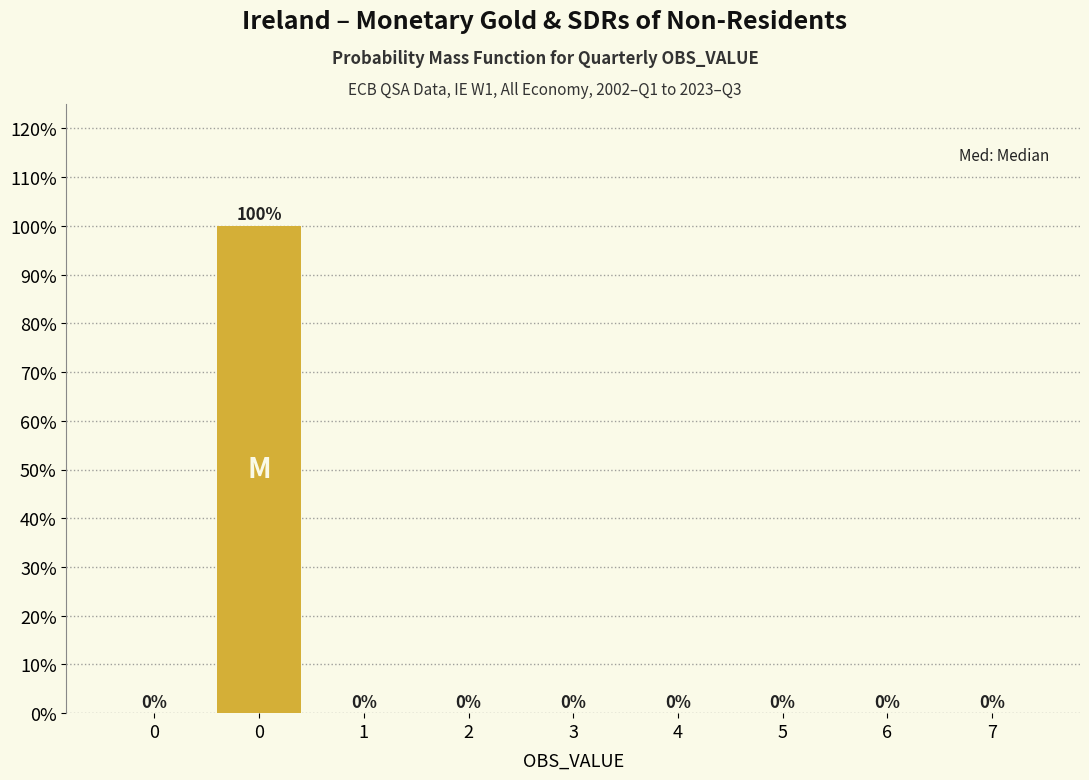

How many values exceed 0?

1